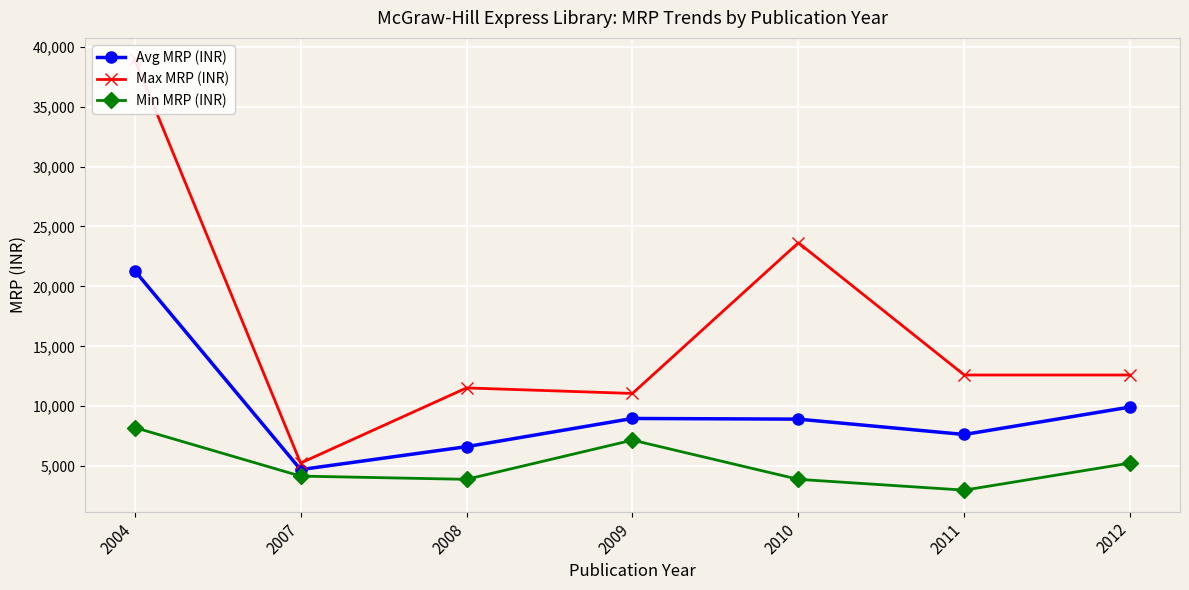

In Min MRP (INR), how many points are lower than both neighbors (excluding endpoints)?

2